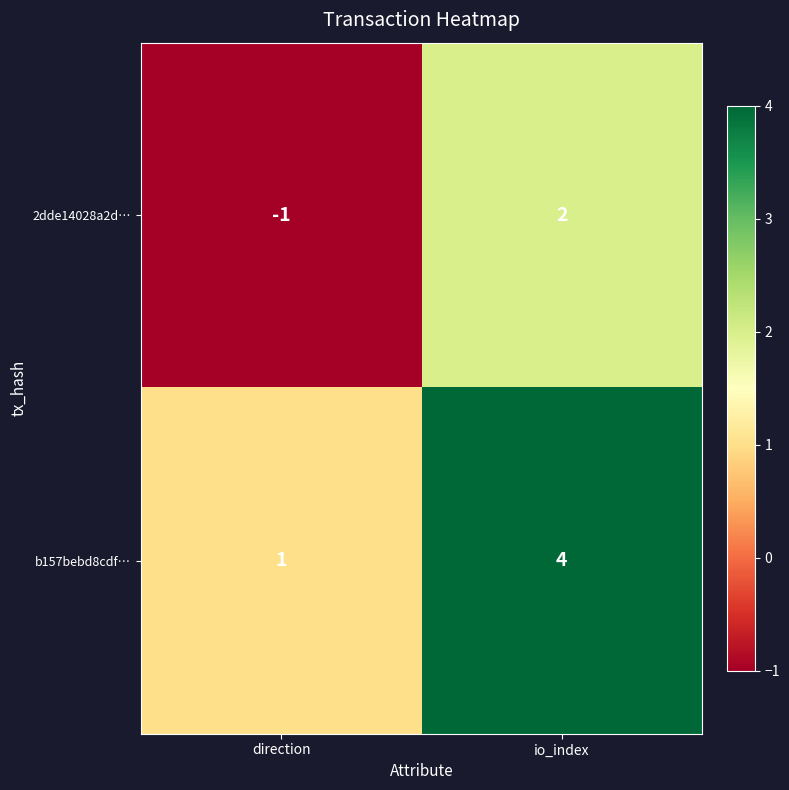

What is the difference between the highest and lowest values at io_index?

2